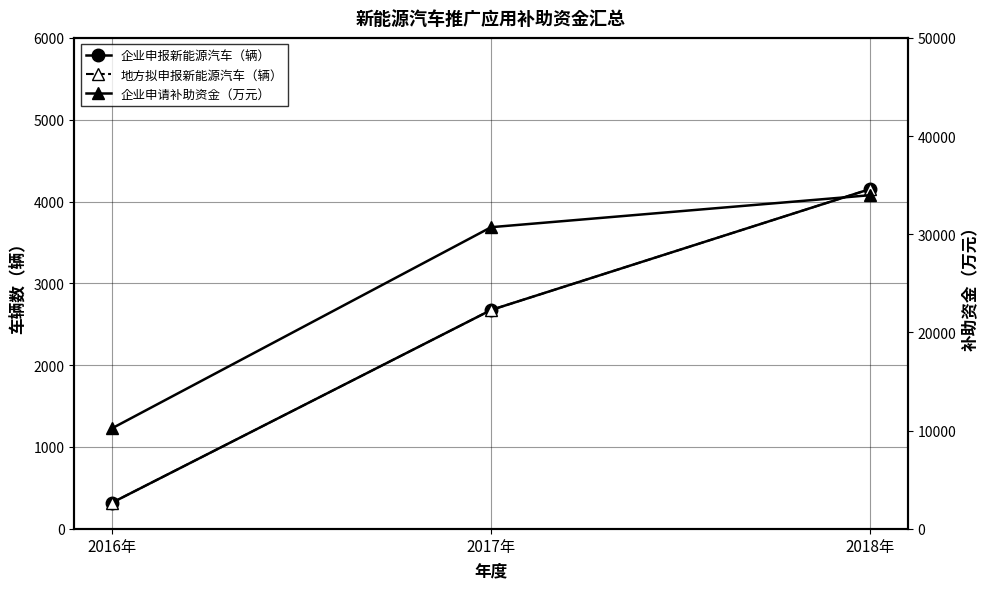

At which label is 企业申报新能源汽车（辆） closest to 2235?

2017年